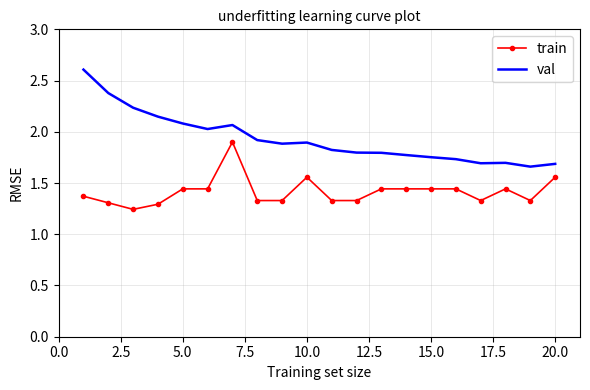

What are all the series names shown in the legend?

train, val